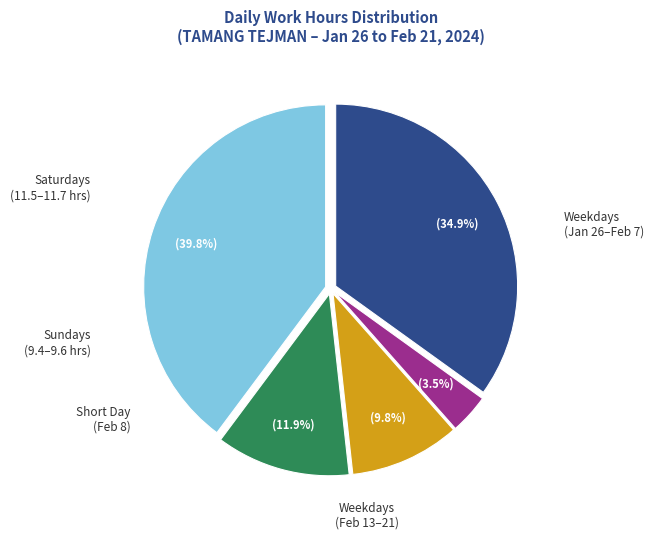

How many segments does this pie chart have?

5